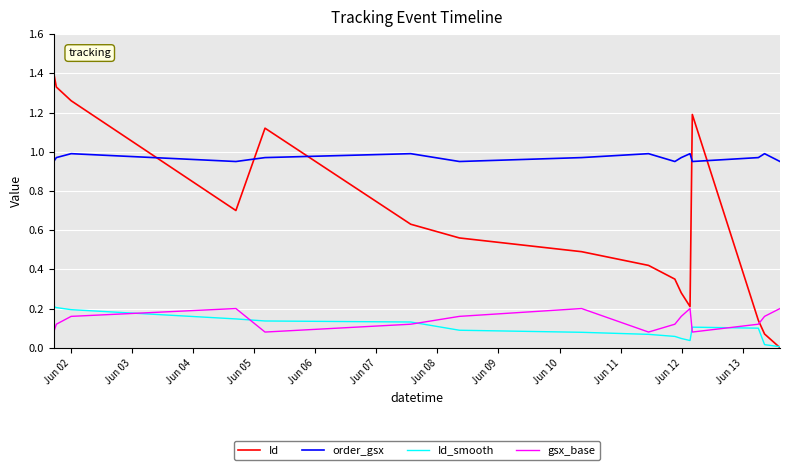

How many interior local peaks does the gsx_base series have?

3